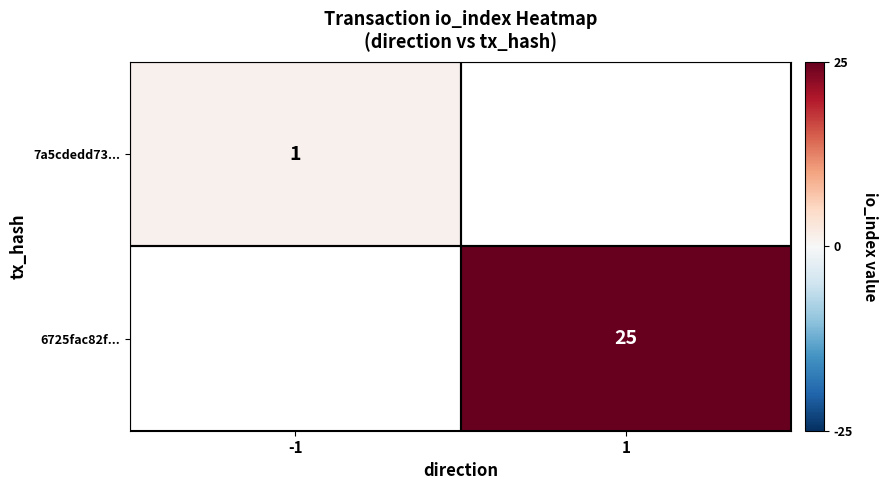

Count the number of categories in the chart.

2